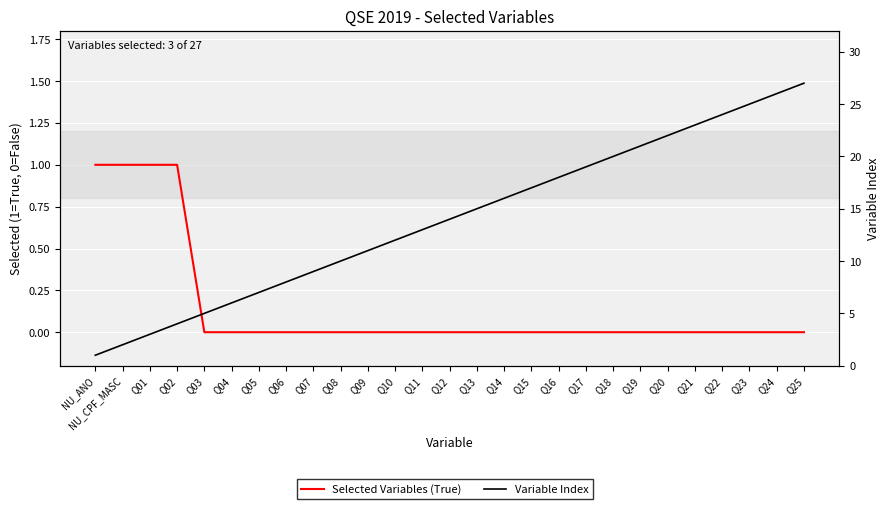

Is this an area chart (filled region under the line)?

No